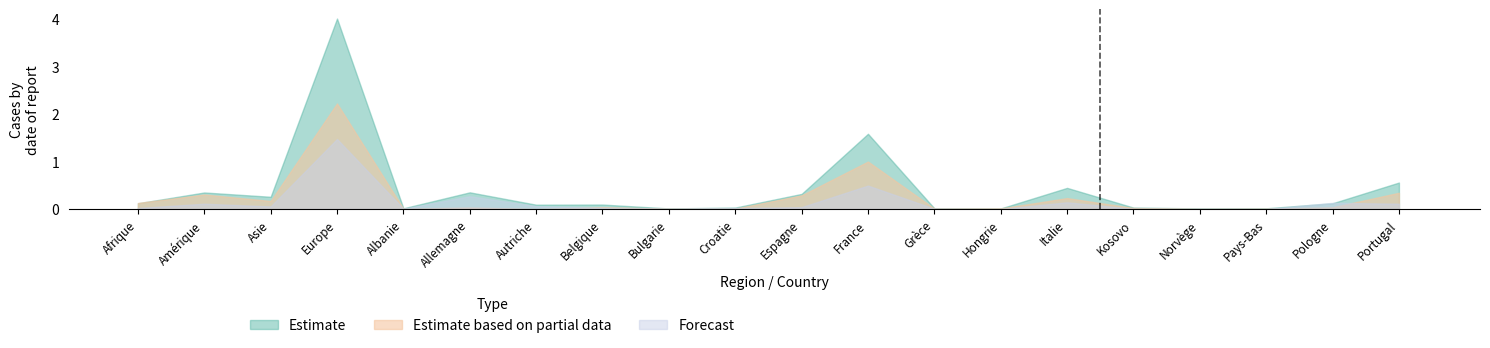

Count the number of data series in this chart.

2